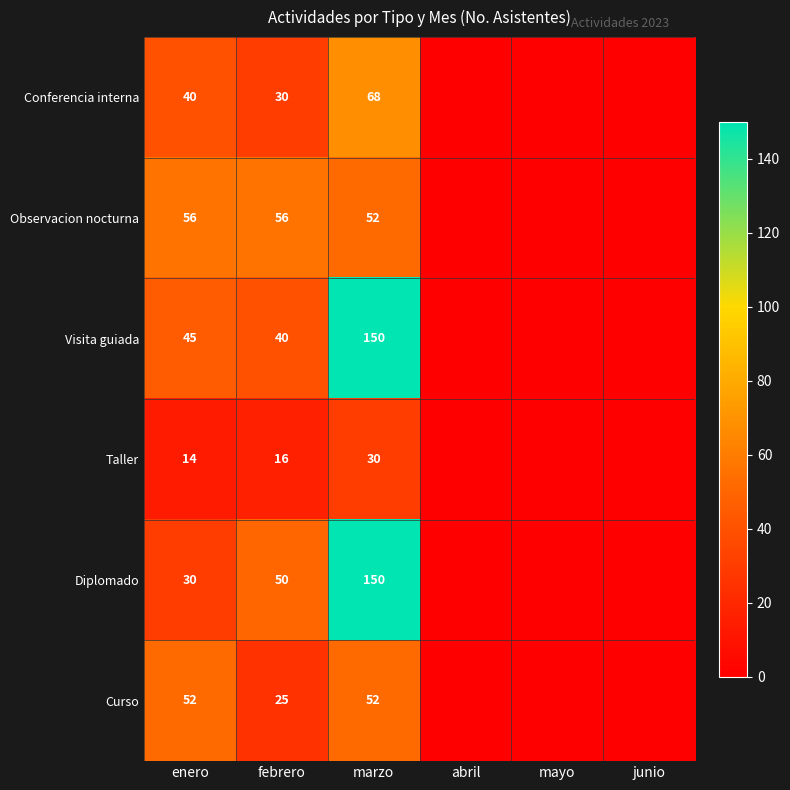

Between febrero and marzo, which series saw the biggest shift?

Visita guiada